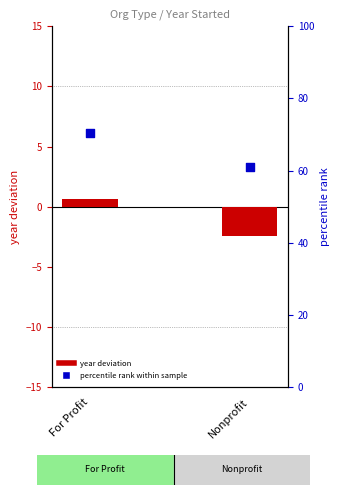

Which series contains the lowest Y value?

year deviation